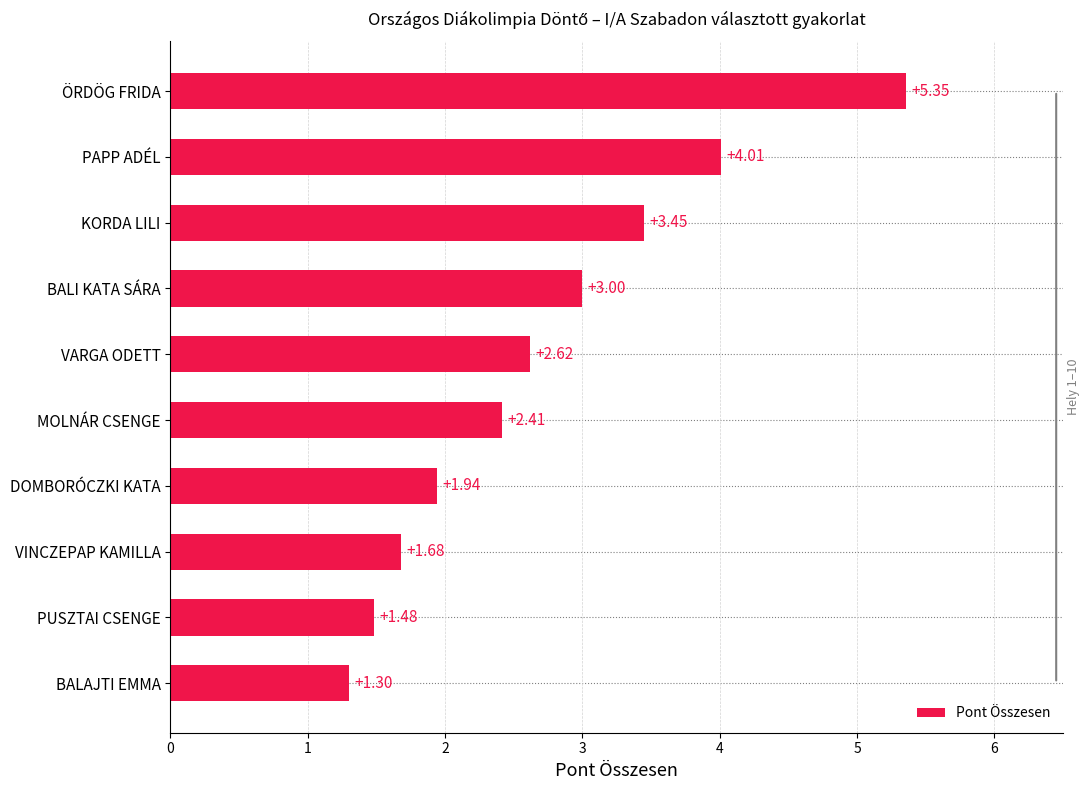

Rank the categories by value from highest to lowest.

ÖRDÖG FRIDA, PAPP ADÉL, KORDA LILI, BALI KATA SÁRA, VARGA ODETT, MOLNÁR CSENGE, DOMBORÓCZKI KATA, VINCZEPAP KAMILLA, PUSZTAI CSENGE, BALAJTI EMMA